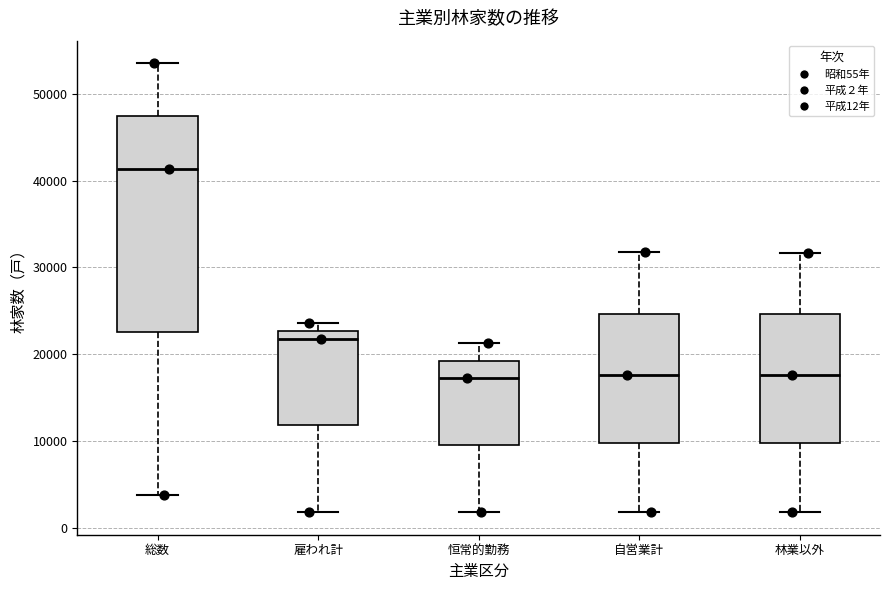

Reading left to right, read every box against the y-axis: the position of its median line, the range the box covers, and the ends of its whiskers. The values are not printed on the chart, so give them approximately, as read against the axis.

総数: median 41000, box 23000 to 47000, whiskers 4000 to 54000
雇われ計: median 22000, box 12000 to 23000, whiskers 2000 to 24000
恒常的勤務: median 17000, box 10000 to 19000, whiskers 2000 to 21000
自営業計: median 18000, box 10000 to 25000, whiskers 2000 to 32000
林業以外: median 18000, box 10000 to 25000, whiskers 2000 to 32000